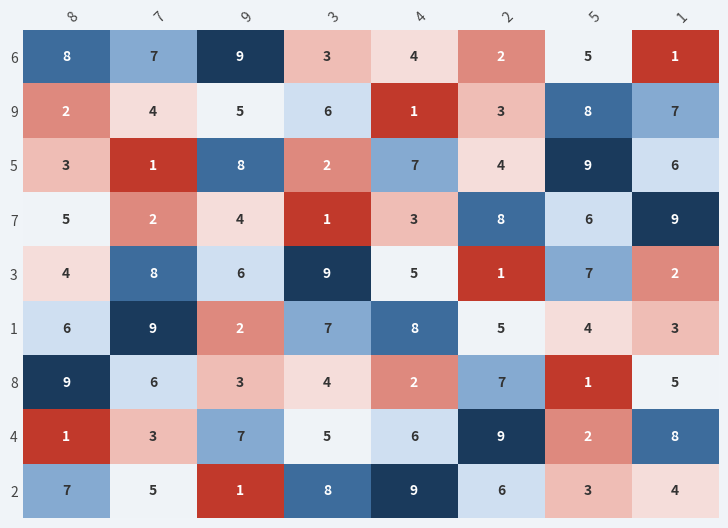

Between 9 and 2, which series saw the biggest shift?

6